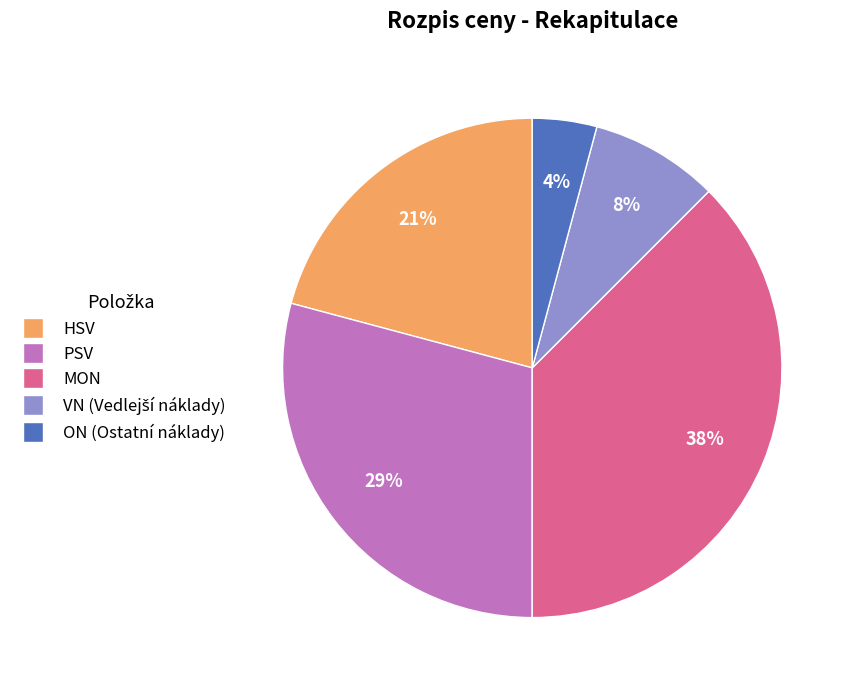

What is the largest slice in the pie chart?

MON